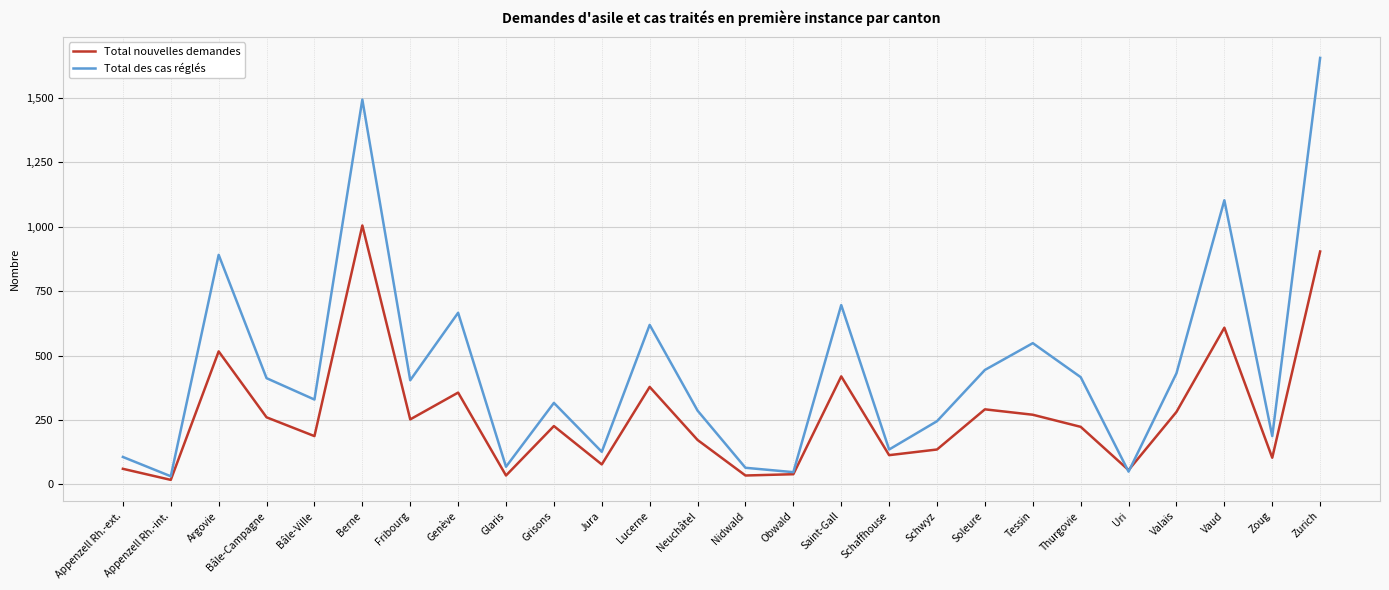

Is the value of Total des cas réglés at Uri greater than the value of Total nouvelles demandes at Zurich?

No